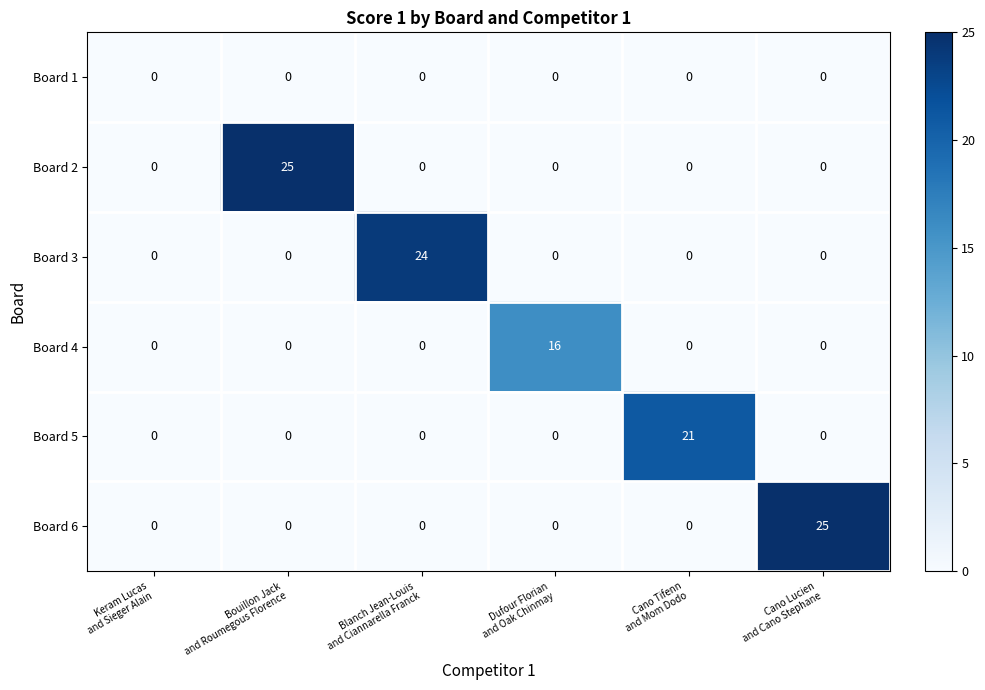

What is the difference between the maximum and minimum values in the Board 2 series?

25